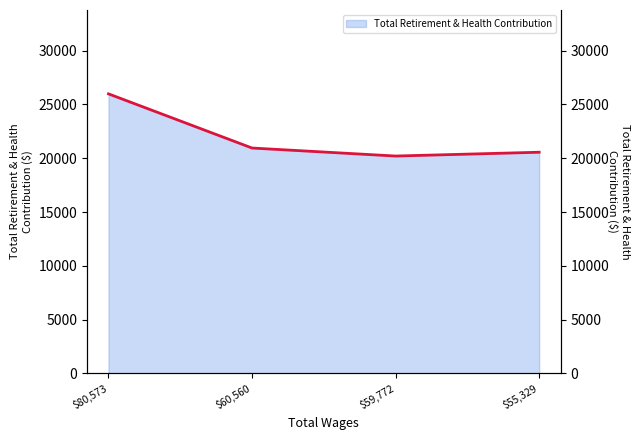

Reading left to right, what are all the values shown in this chart?

25989	20952	20207	20561